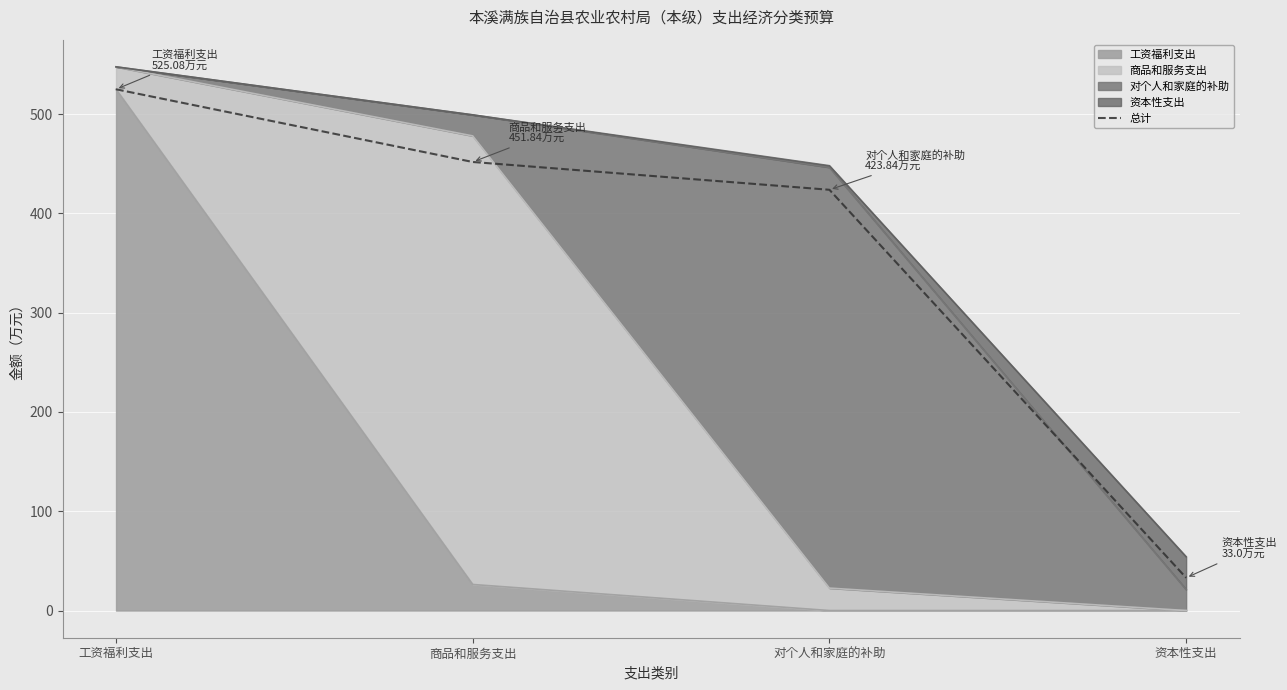

What is the value of the 1st point from the left?

525.1